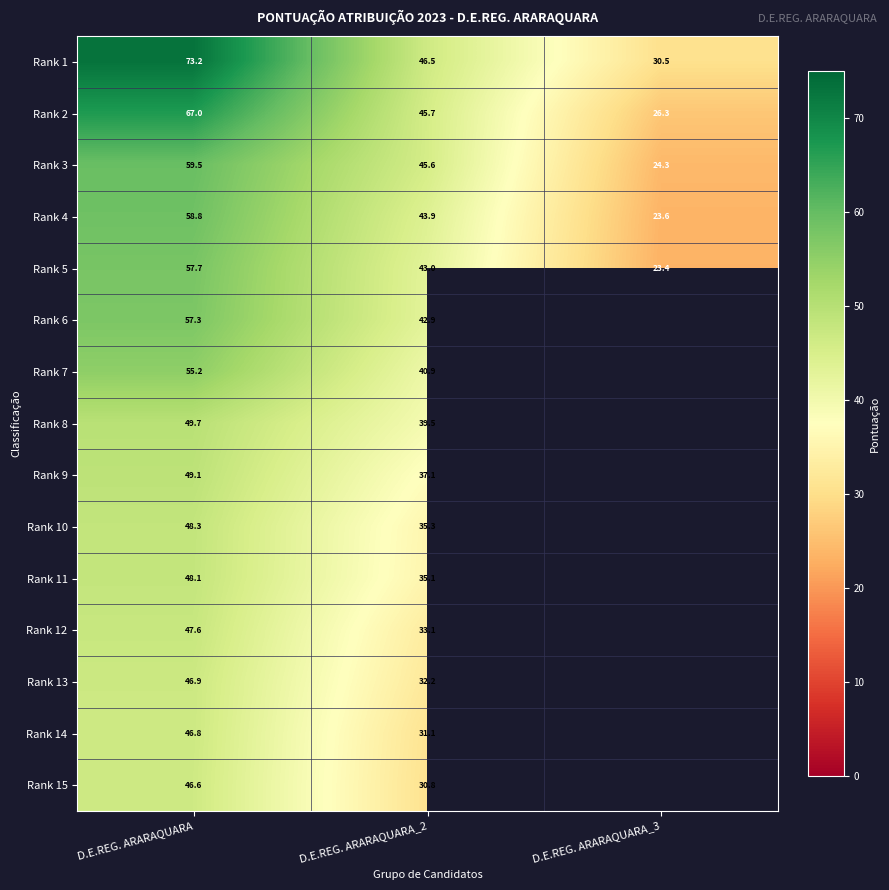

Which series changed the most between D.E.REG. ARARAQUARA and D.E.REG. ARARAQUARA_2?

Rank 1